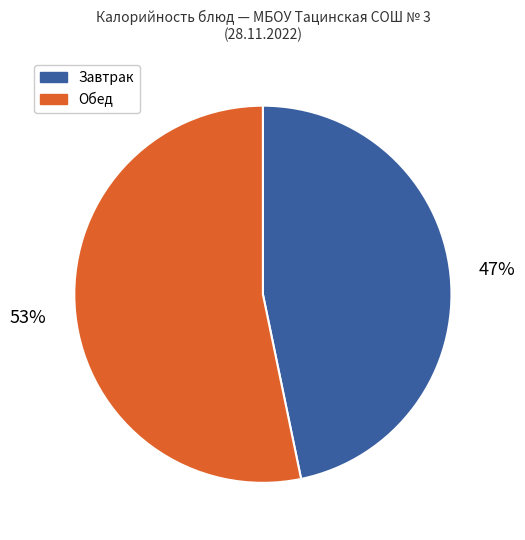

Is there a majority slice in this chart?

Yes